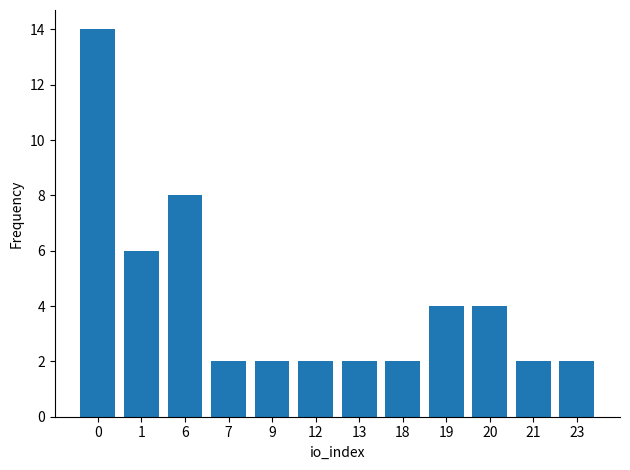

Reading left to right, list all the values displayed in this chart.

0=14	1=6	6=8	7=2	9=2	12=2	13=2	18=2	19=4	20=4	21=2	23=2